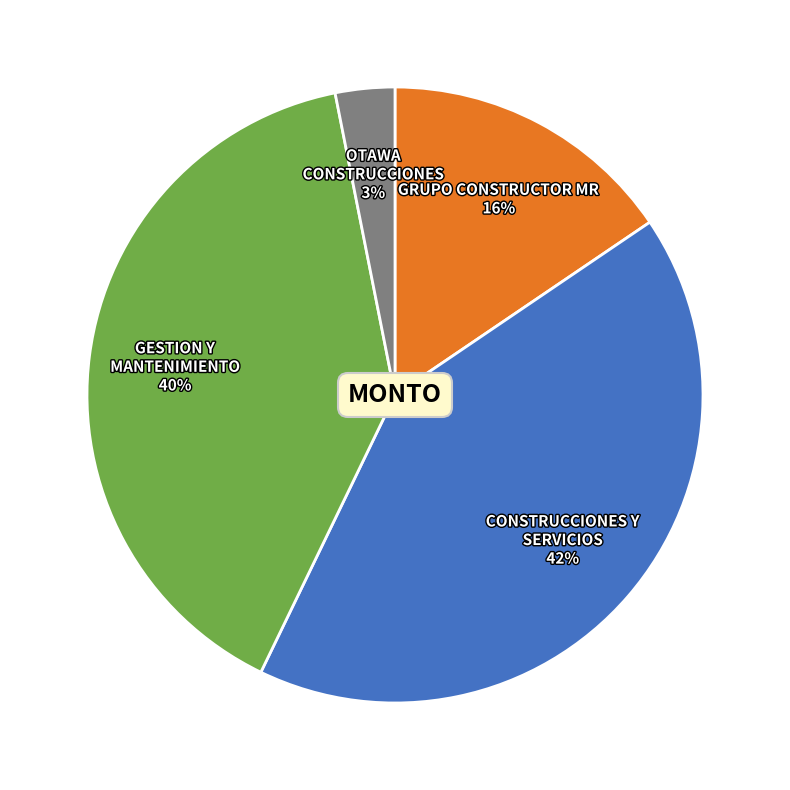

How many segments does this pie chart have?

4